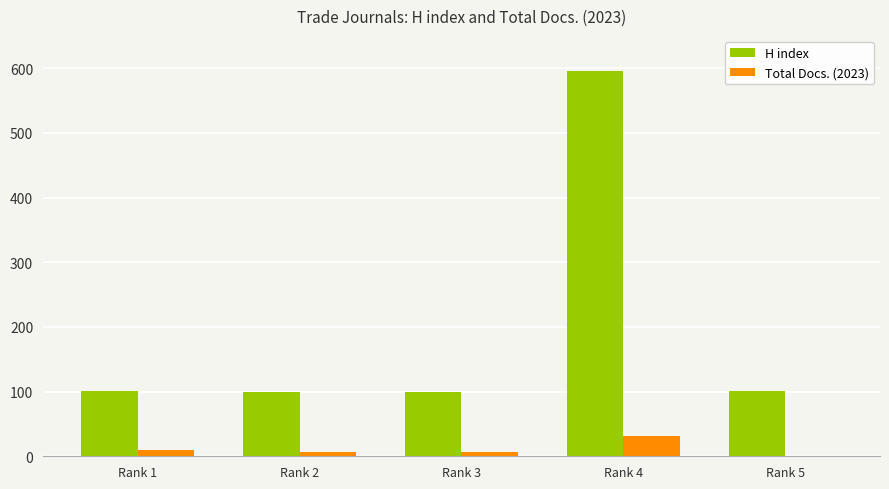

At which category is the sum across all series the highest?

Rank 4